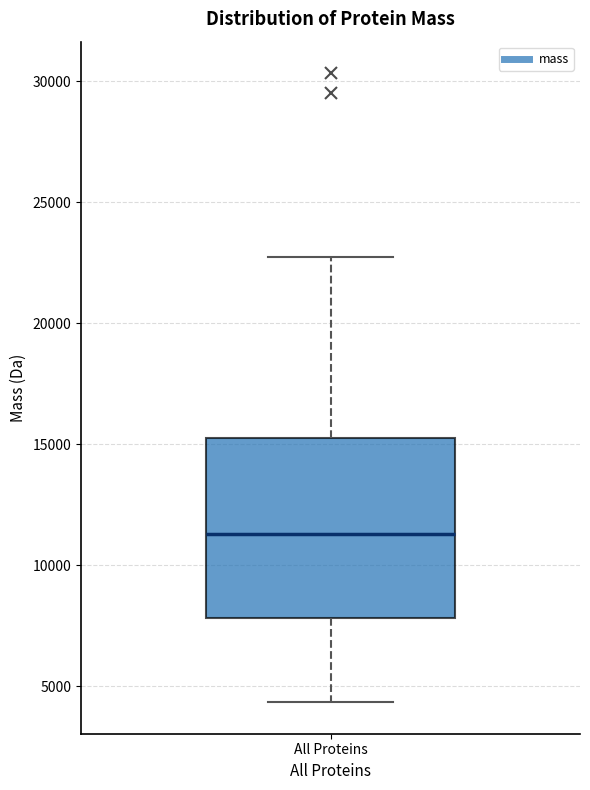

Where does the lower whisker of the box for All Proteins end on the y-axis? The values are not printed on the chart, so give them approximately, as read against the axis.

4500